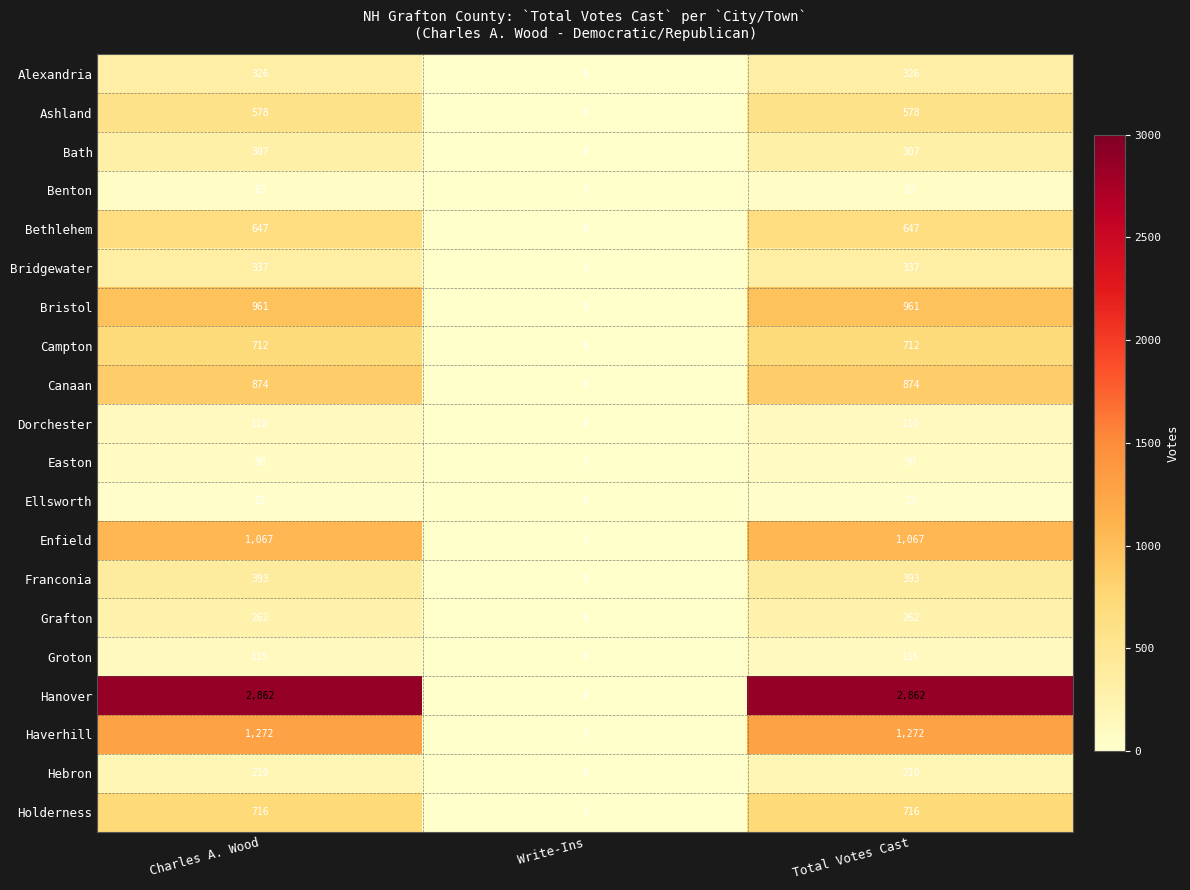

At Charles A. Wood, list the series in order from largest to smallest.

Hanover, Haverhill, Enfield, Bristol, Canaan, Holderness, Campton, Bethlehem, Ashland, Franconia, Bridgewater, Alexandria, Bath, Grafton, Hebron, Groton, Dorchester, Easton, Benton, Ellsworth